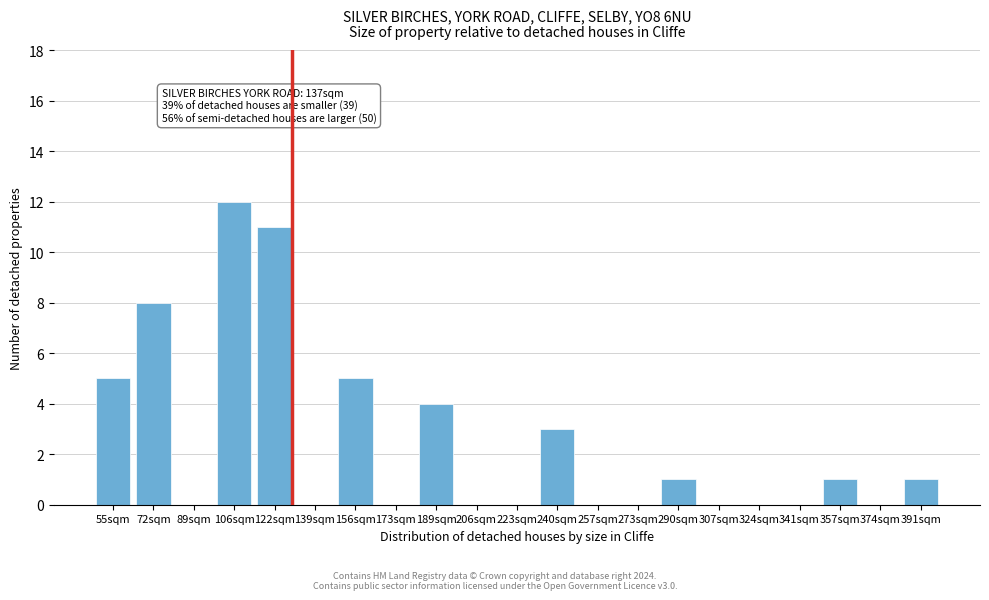

Reading right to left, extract all data points from this chart.

391sqm=1	374sqm=0	357sqm=1	341sqm=0	324sqm=0	307sqm=0	290sqm=1	273sqm=0	257sqm=0	240sqm=3	223sqm=0	206sqm=0	189sqm=4	173sqm=0	156sqm=5	139sqm=0	122sqm=11	106sqm=12	89sqm=0	72sqm=8	55sqm=5